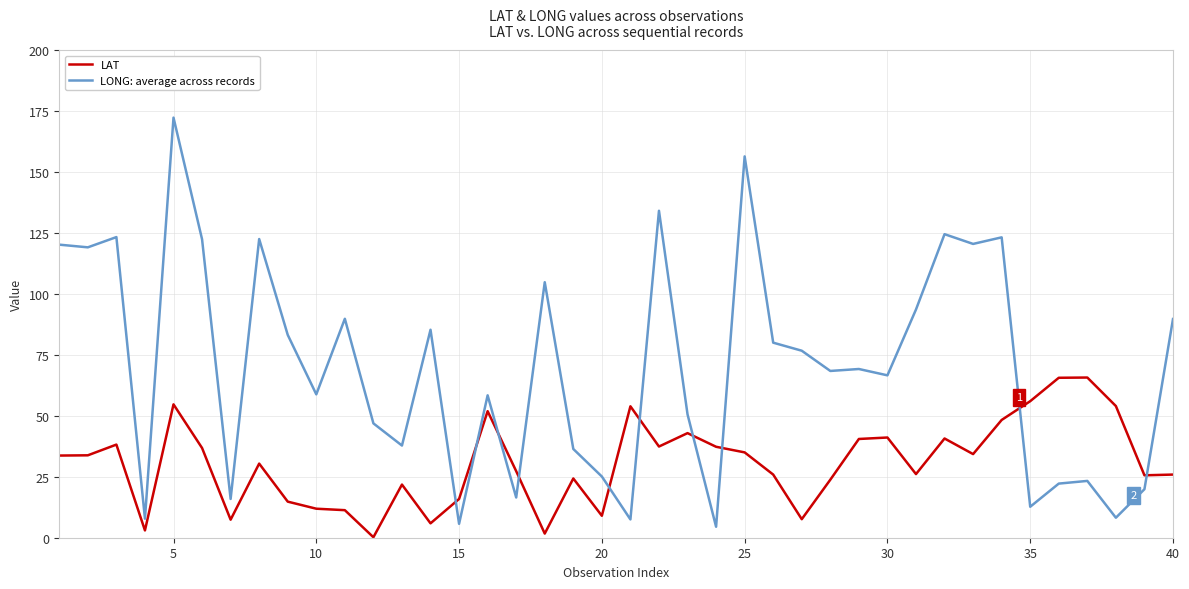

How many times do LAT and LONG: average across records cross each other?

10